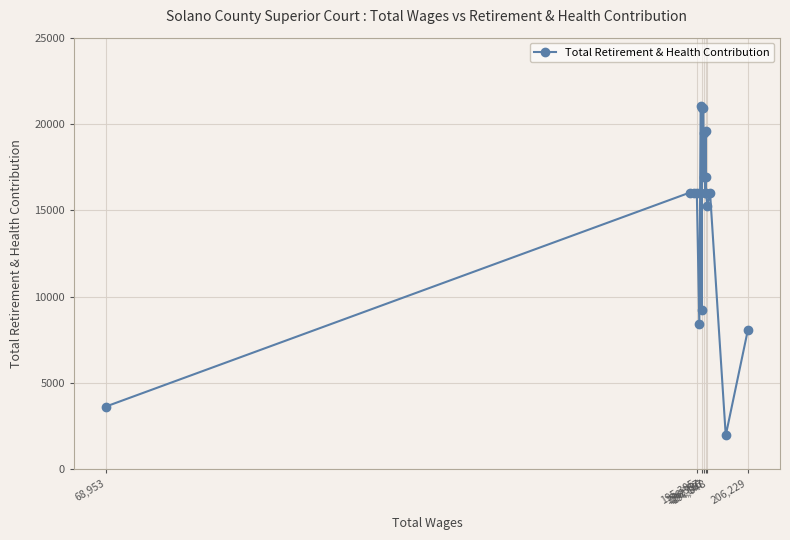

What is the maximum value shown in the chart?

21025